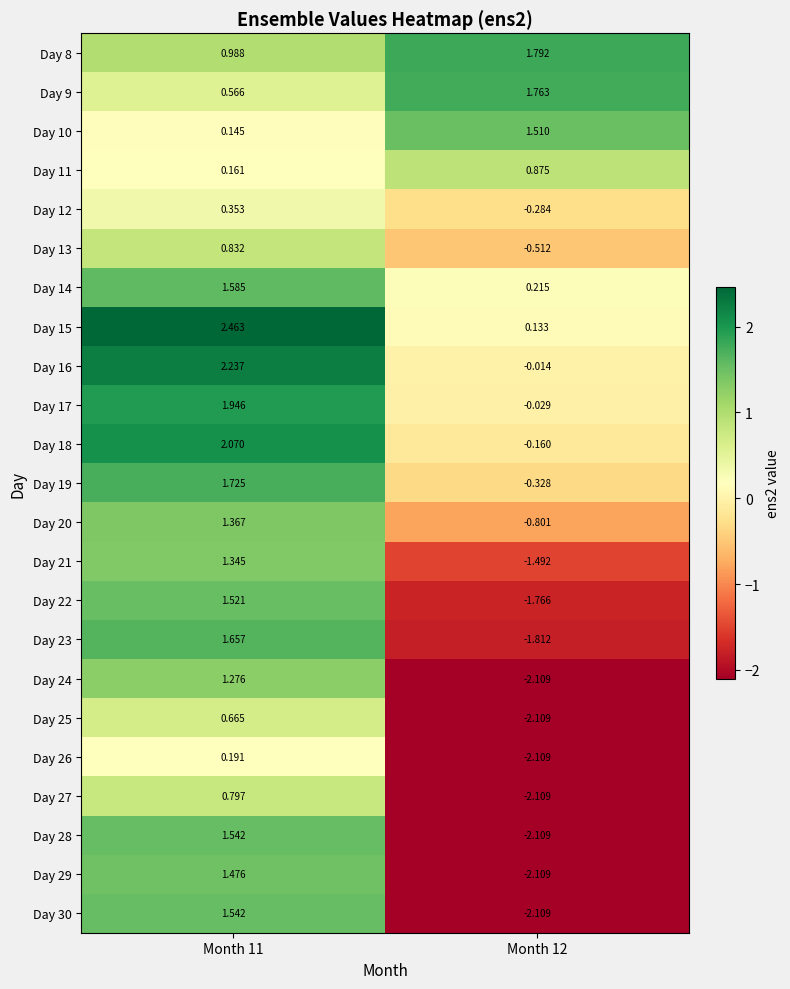

What is the difference between the highest and lowest values at Month 11?

2.3